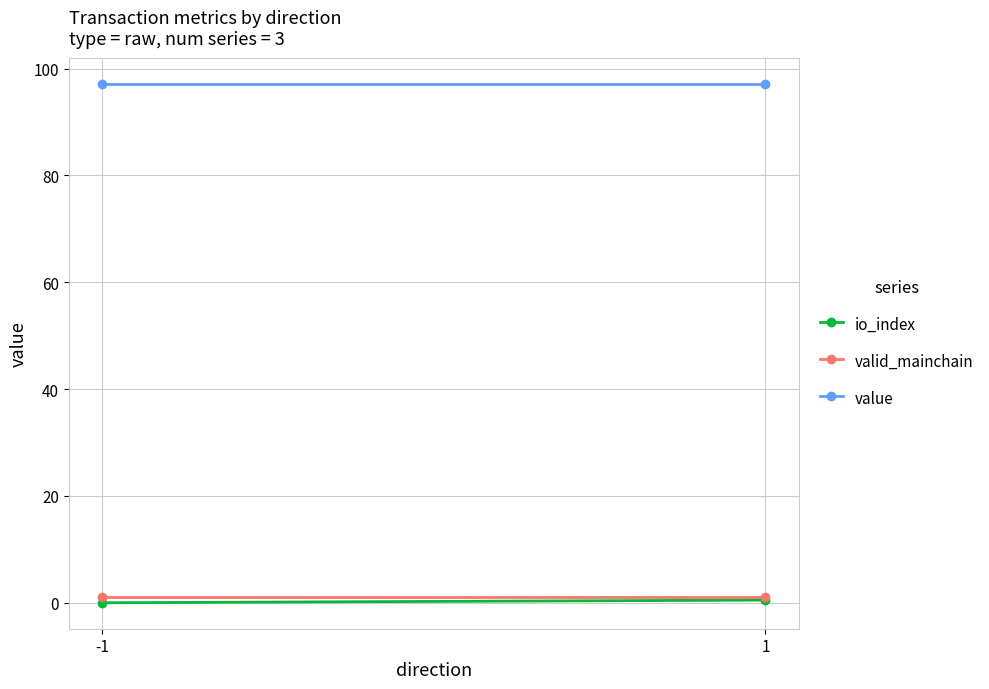

What is the value of the value point at the 2nd from the left?

97.2